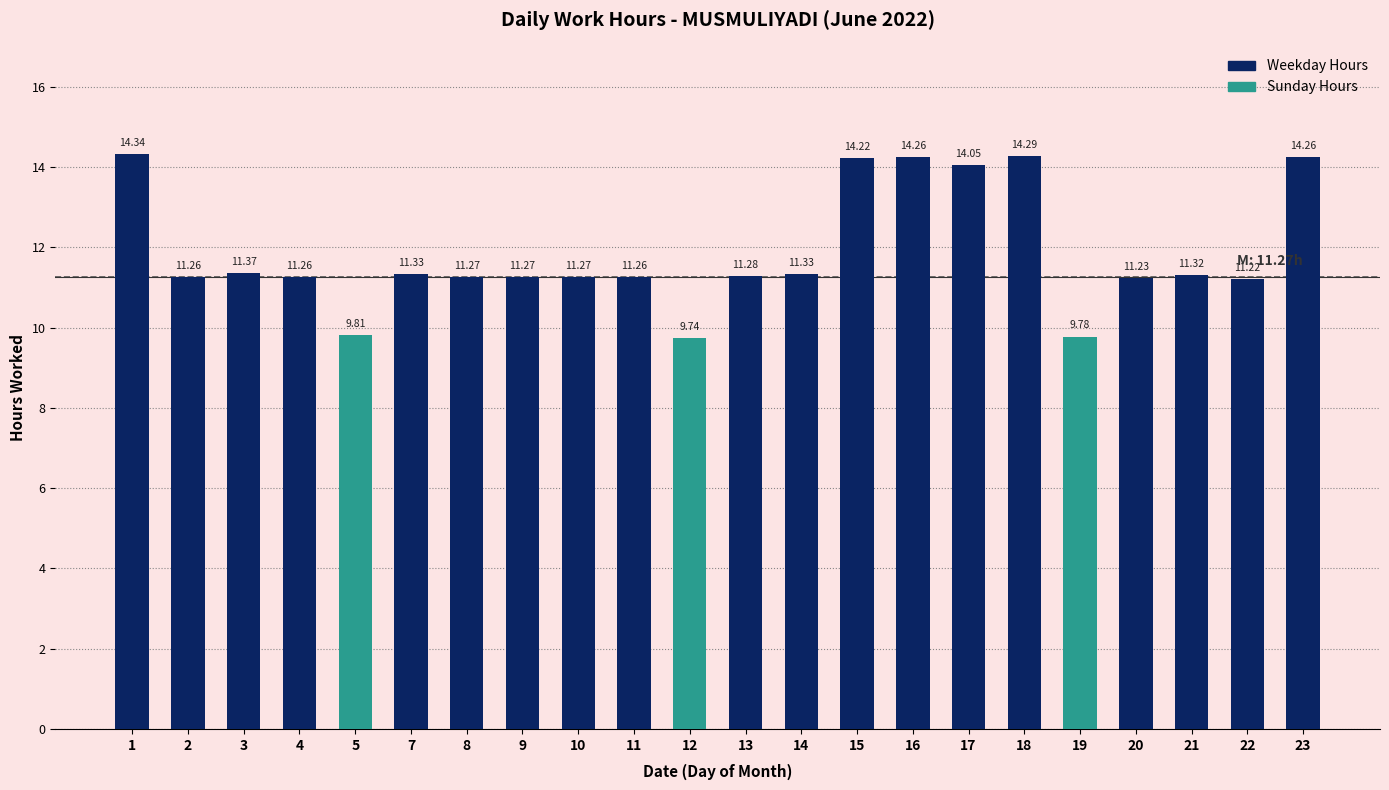

At which category does the chart reach its minimum across all series?

12